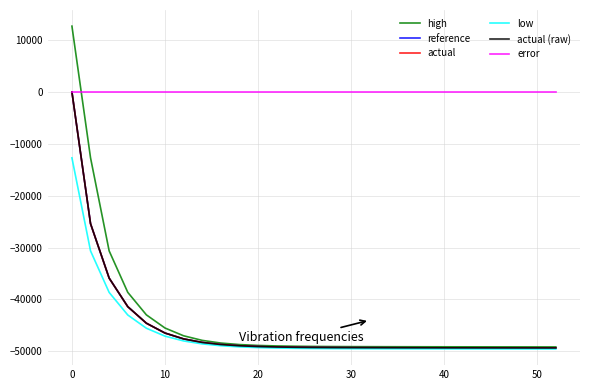

True or false: actual (raw) has more than 0 interior local peaks.

False